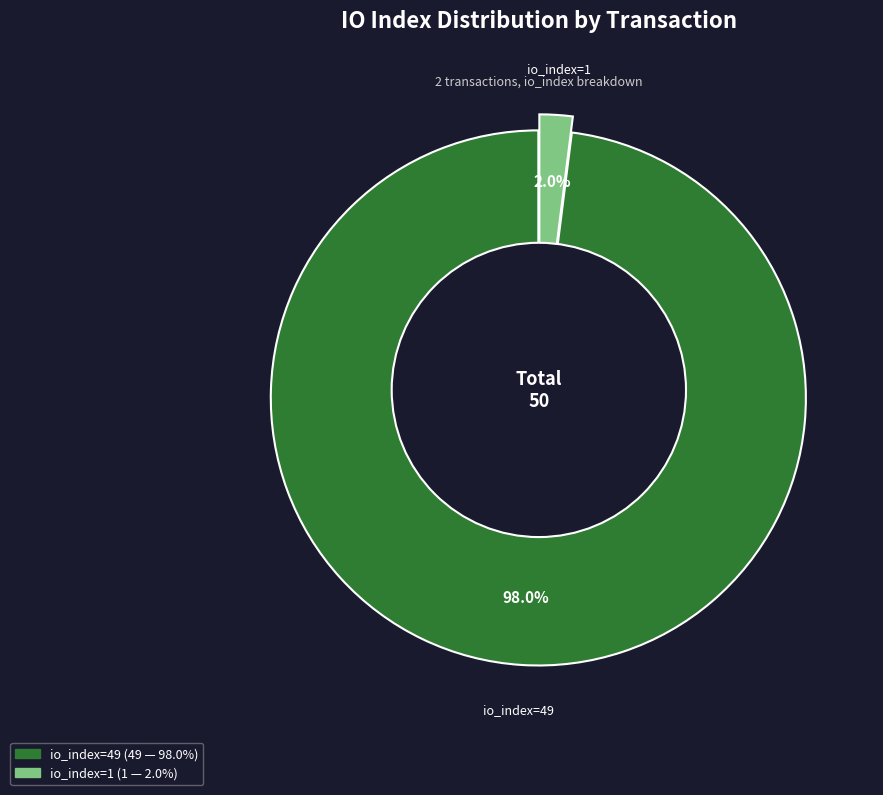

To the nearest percent, what portion does io_index=1 represent?

2%